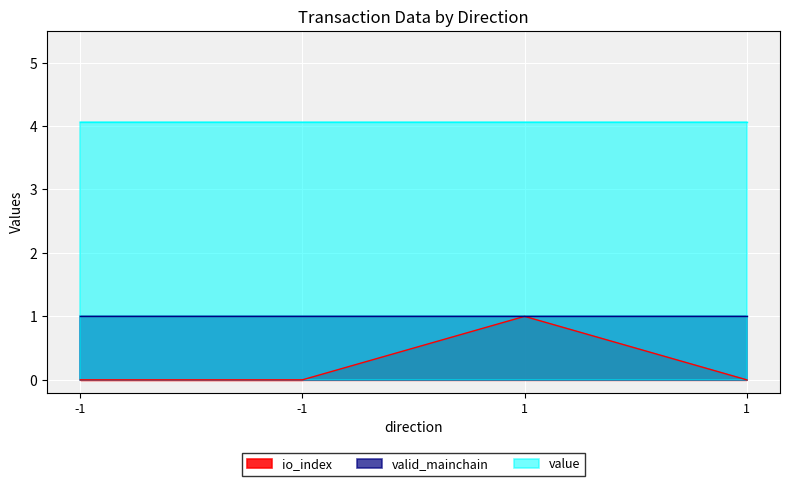

What are all the series names shown in the legend?

io_index, valid_mainchain, value